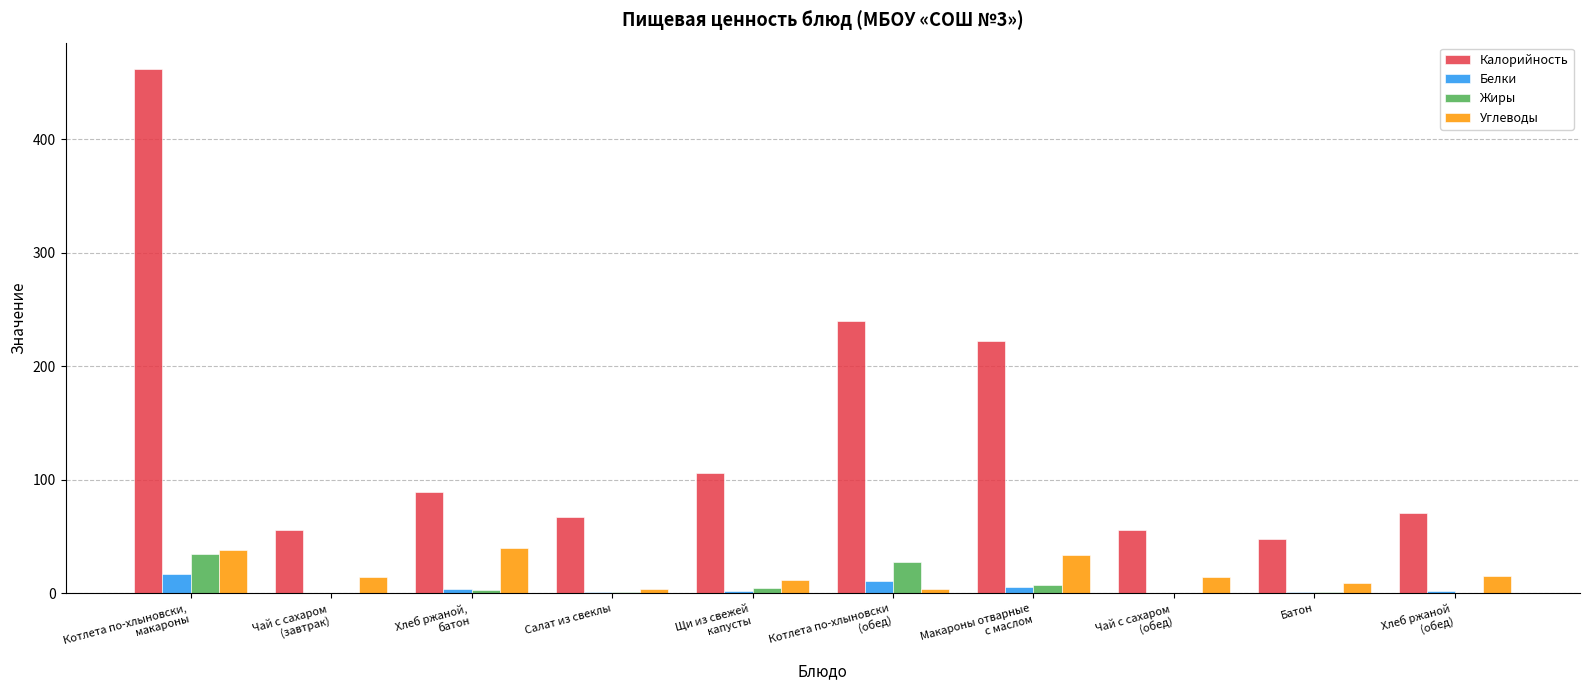

What is the greatest value displayed?

462